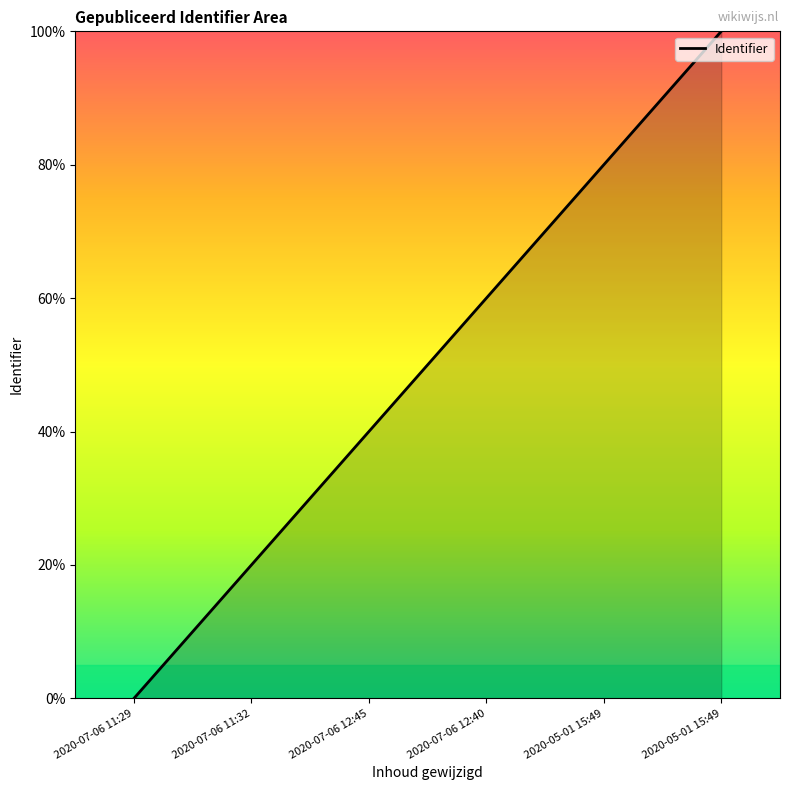

What is the sum of all values?

300